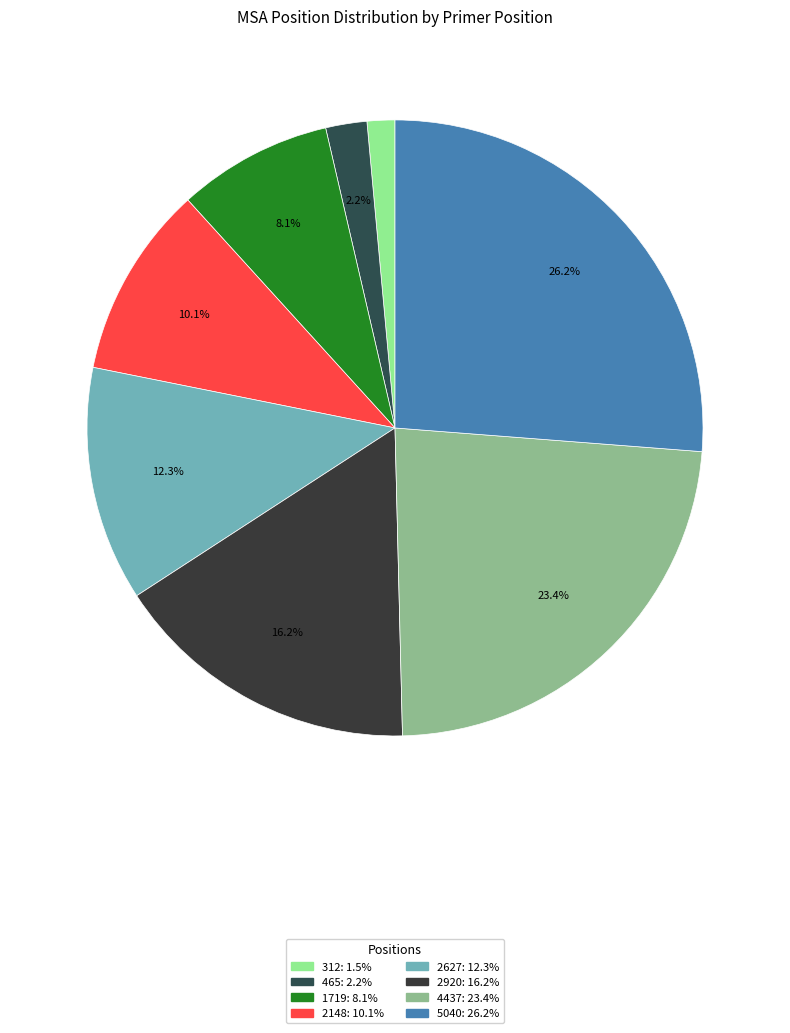

How many slices are in this pie chart?

8